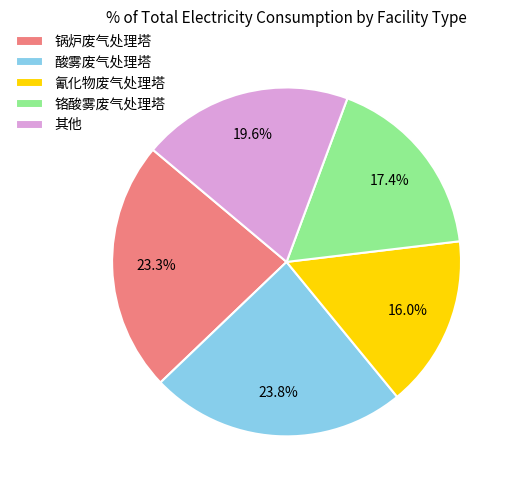

Which category has the biggest portion of the pie?

酸雾废气处理塔